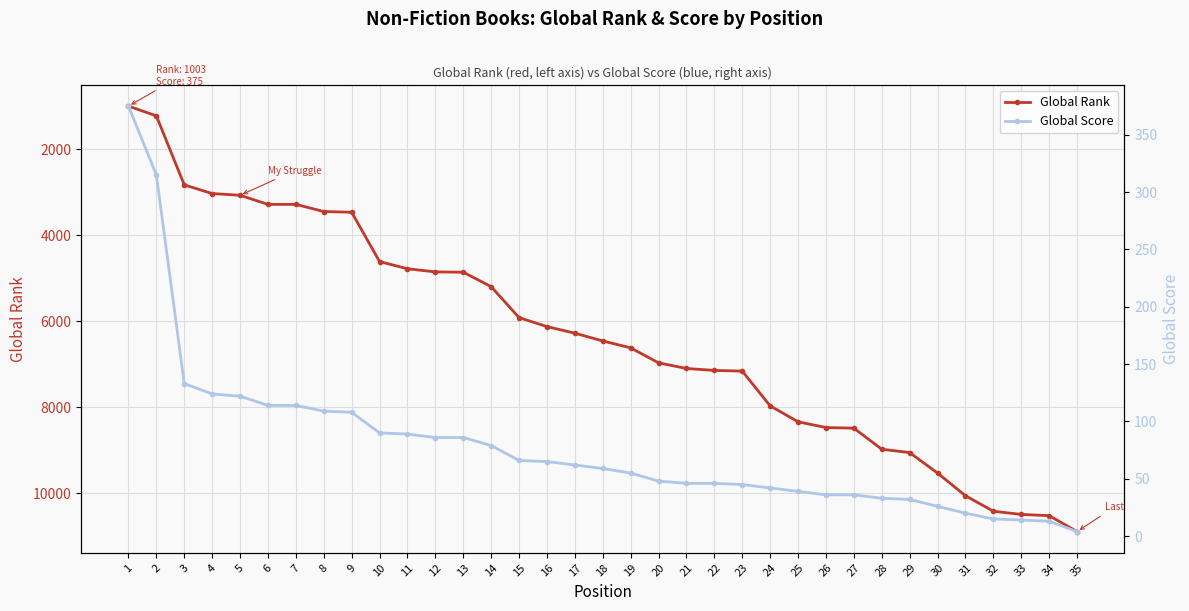

Which category has the lowest value across all series?

35